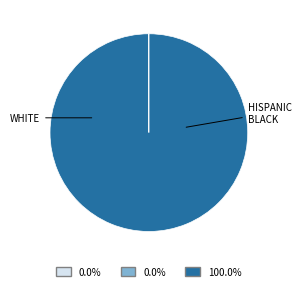

Is there a majority slice in this chart?

Yes